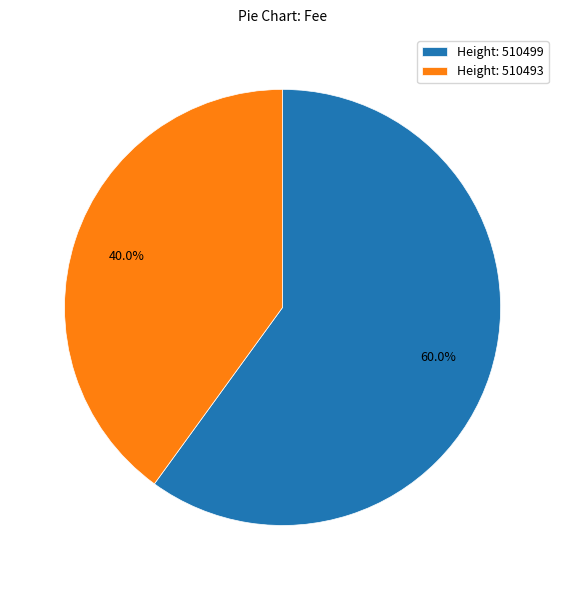

Rank the categories by value from highest to lowest.

Height: 510499, Height: 510493